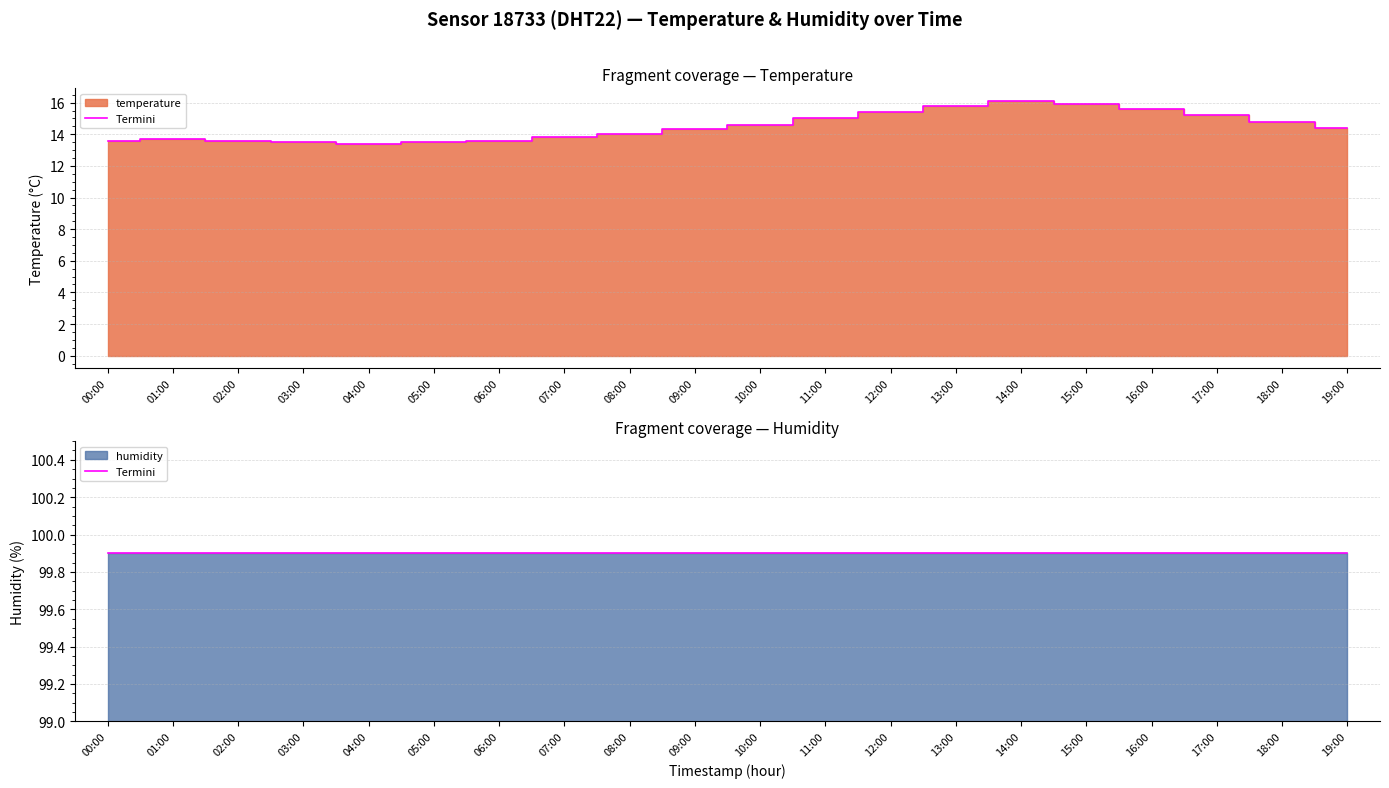

How many points are higher than both their immediate neighbors (excluding endpoints)?

2